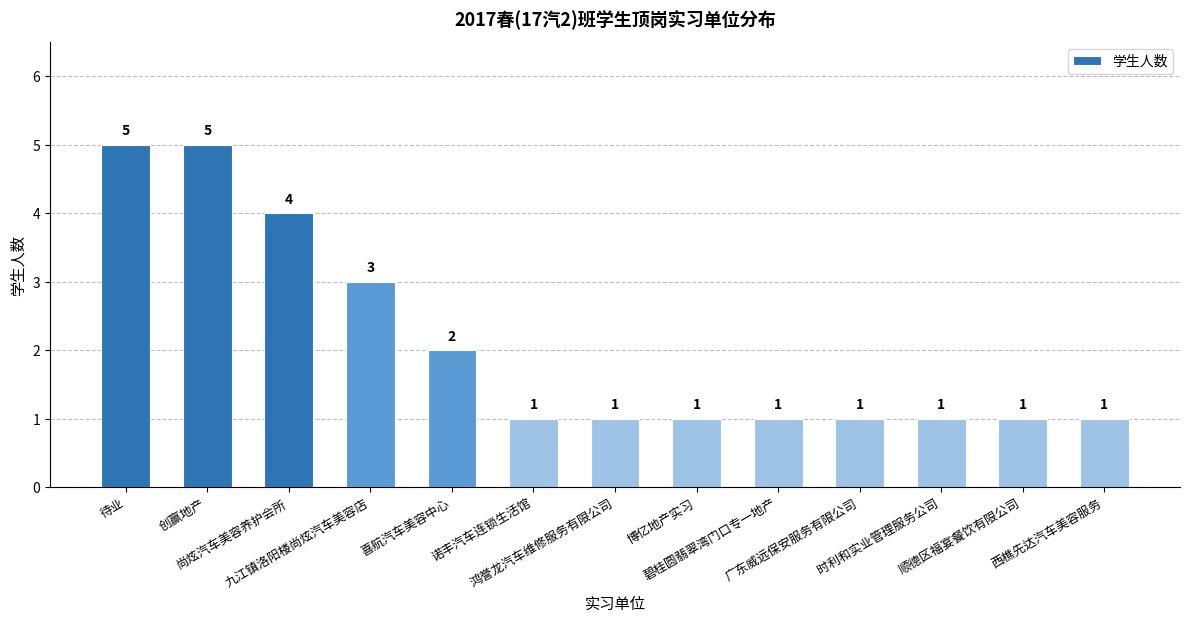

What is the difference between the values at 创赢地产 and 碧桂圆翡翠湾门口专一地产?

4